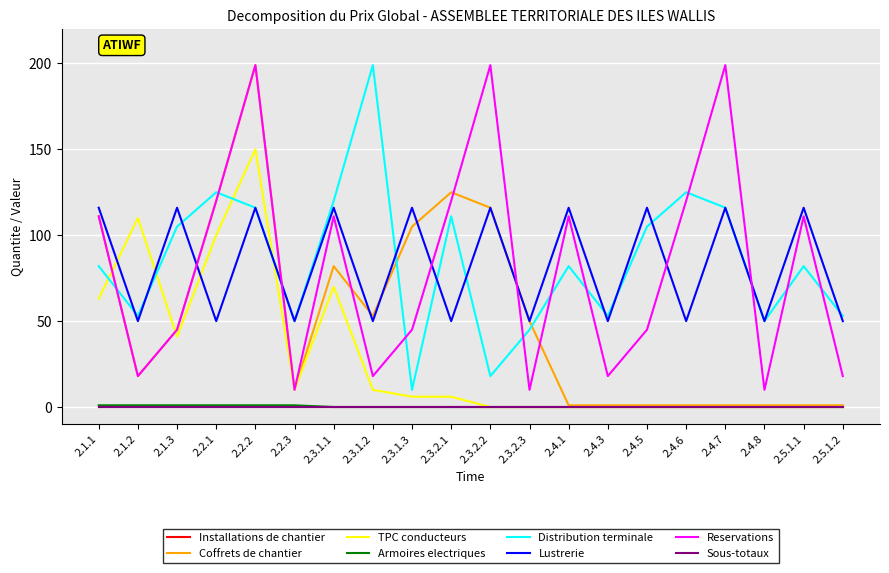

How many Armoires electriques values are between 0 and 1?

20